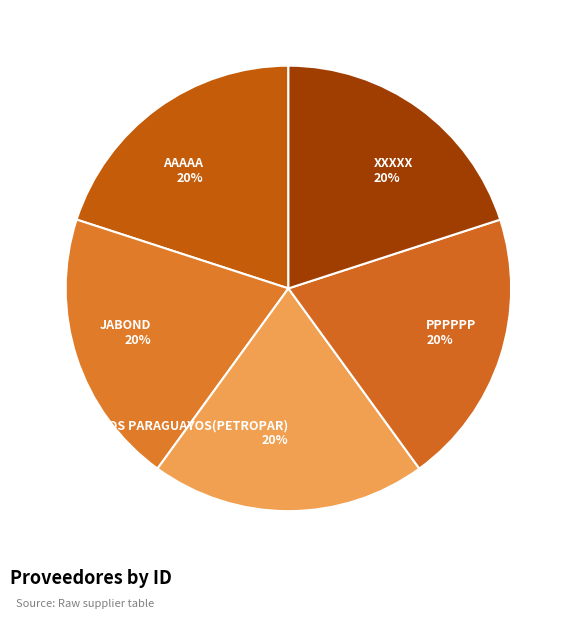

What is the ratio of the value at XXXXX 20% to the value at PETROLEOS PARAGUAYOS(PETROPAR) 20%?

1.0